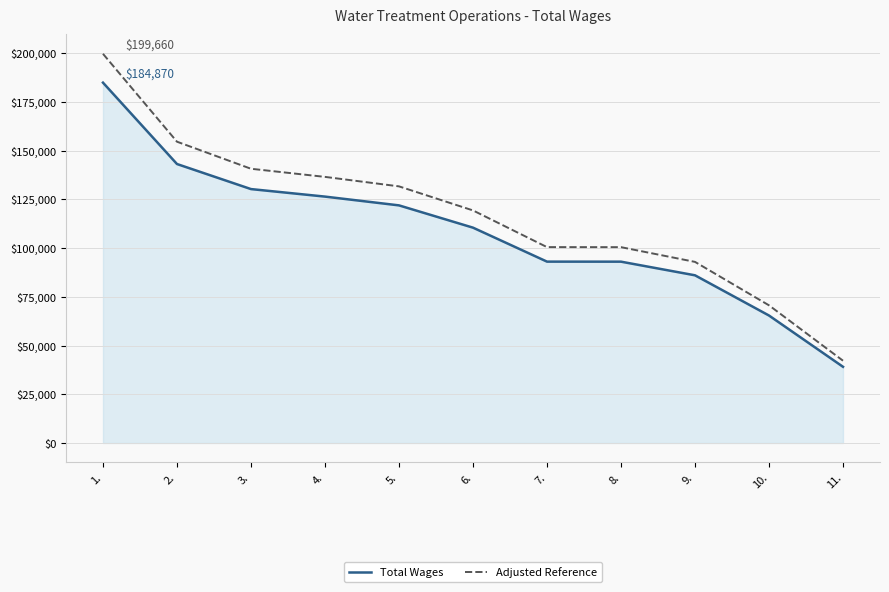

What is the spread (max minus min) of values at 3.?

10421.4